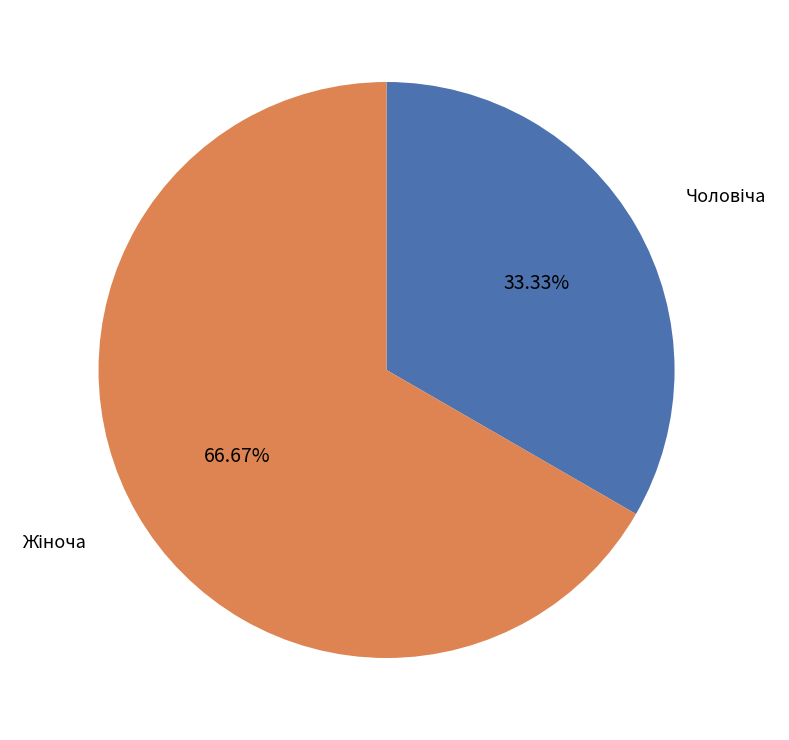

Does any single category account for the majority?

Yes